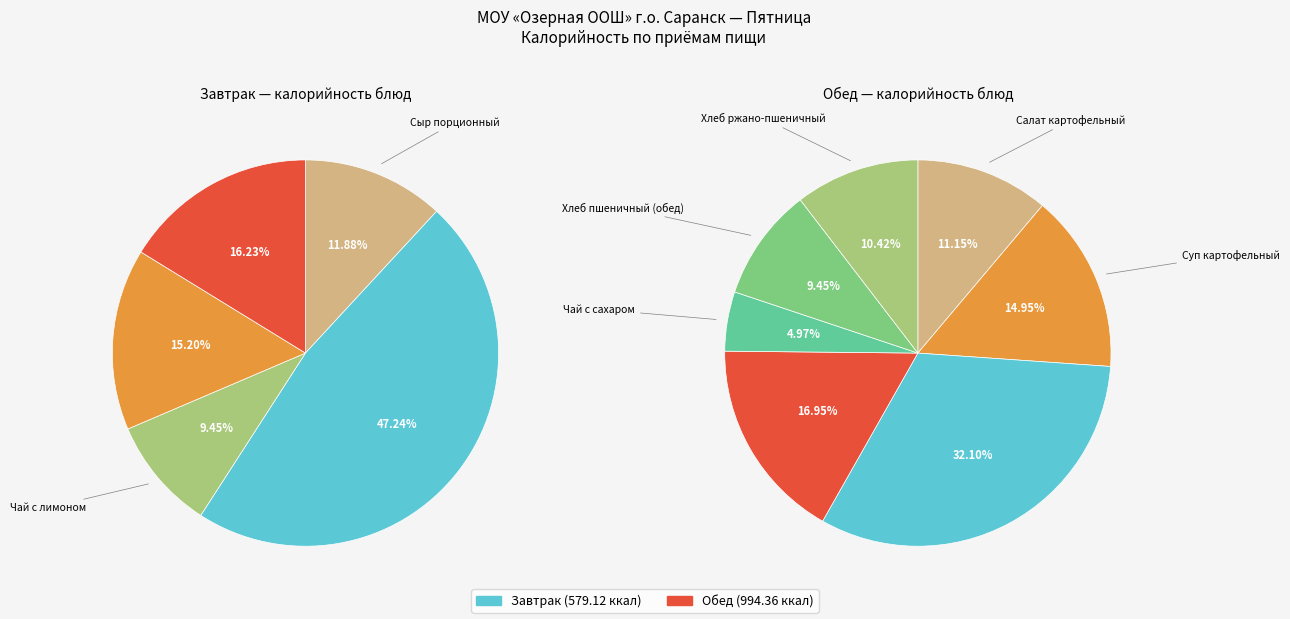

Is it true that Обед is 71% of the pie?

False